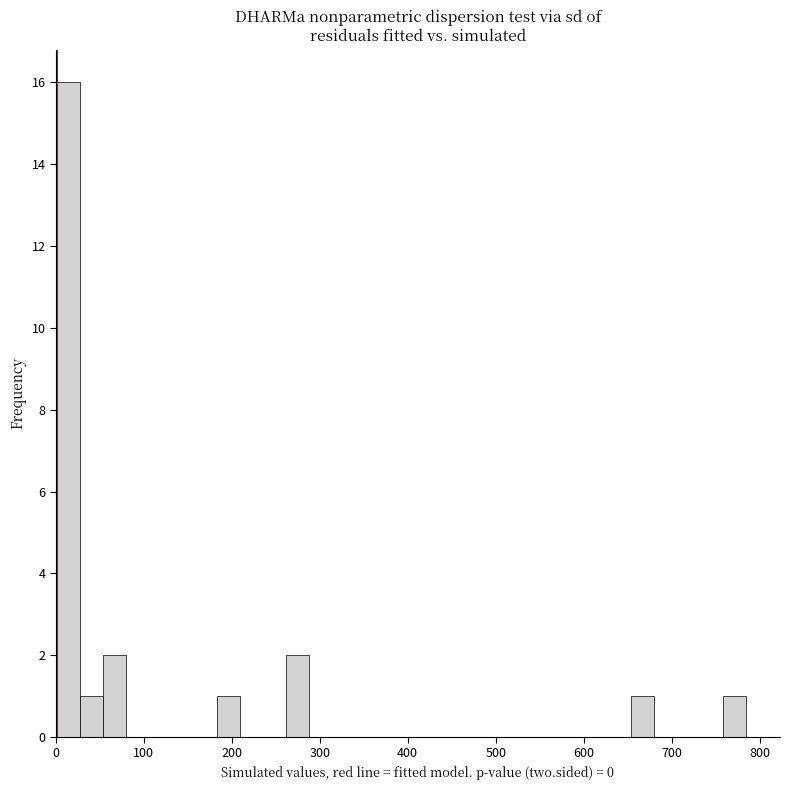

Around what value on the x-axis is the tallest bar? Give the approximate position of its centre, as read against the axis.

10